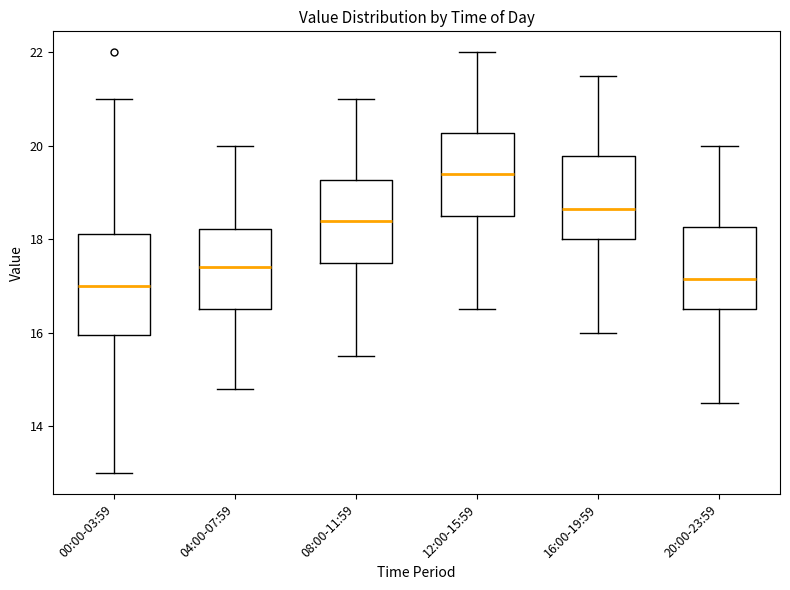

Reading left to right, transcribe this box plot: for each box, give where its median line is, the range the box spans, and where its two whiskers end, as read against the y-axis. The values are not printed on the chart, so give them approximately, as read against the axis.

00:00-03:59: median 17.0, box 16.0 to 18.2, whiskers 13.0 to 21.0
04:00-07:59: median 17.4, box 16.6 to 18.2, whiskers 14.8 to 20.0
08:00-11:59: median 18.4, box 17.6 to 19.2, whiskers 15.6 to 21.0
12:00-15:59: median 19.4, box 18.6 to 20.2, whiskers 16.6 to 22.0
16:00-19:59: median 18.6, box 18.0 to 19.8, whiskers 16.0 to 21.6
20:00-23:59: median 17.2, box 16.6 to 18.2, whiskers 14.6 to 20.0